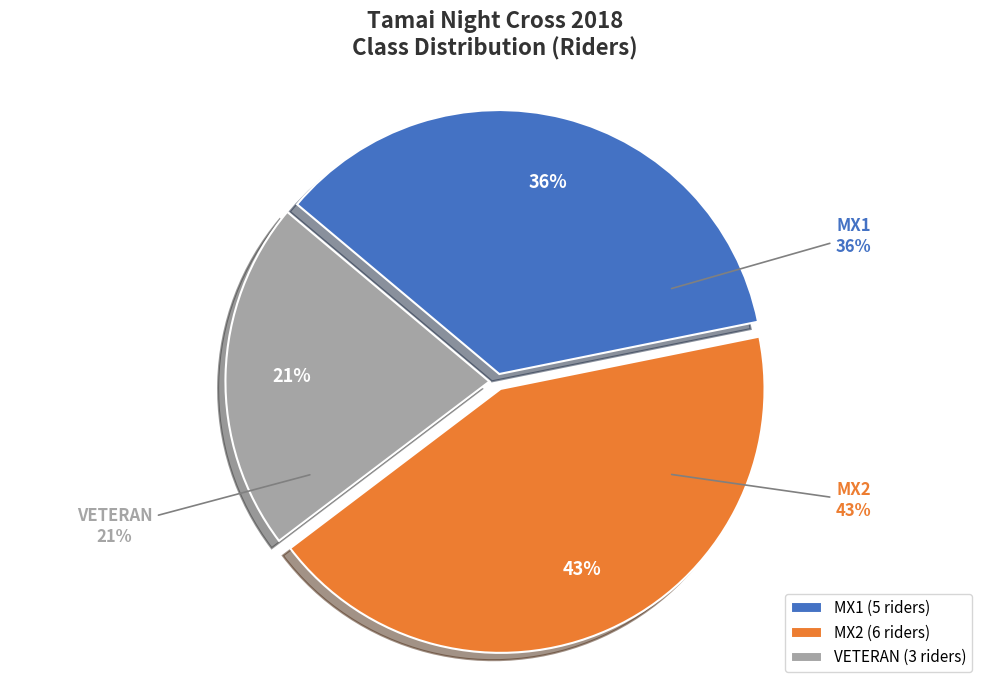

How many slices are in this pie chart?

3